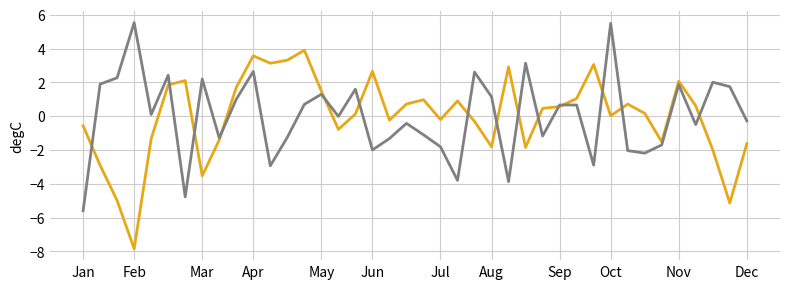

What is the maximum value shown in the chart?

5.5